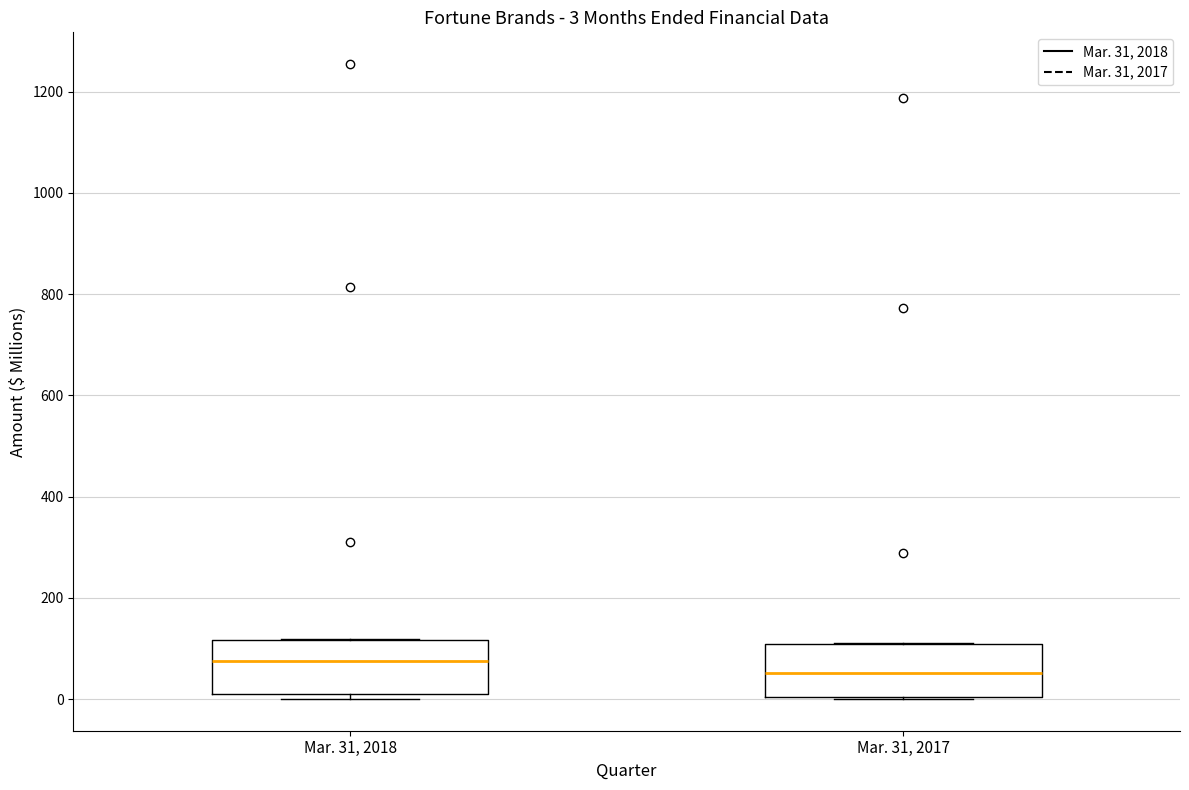

Which box's median line is the lowest?

Mar. 31, 2017